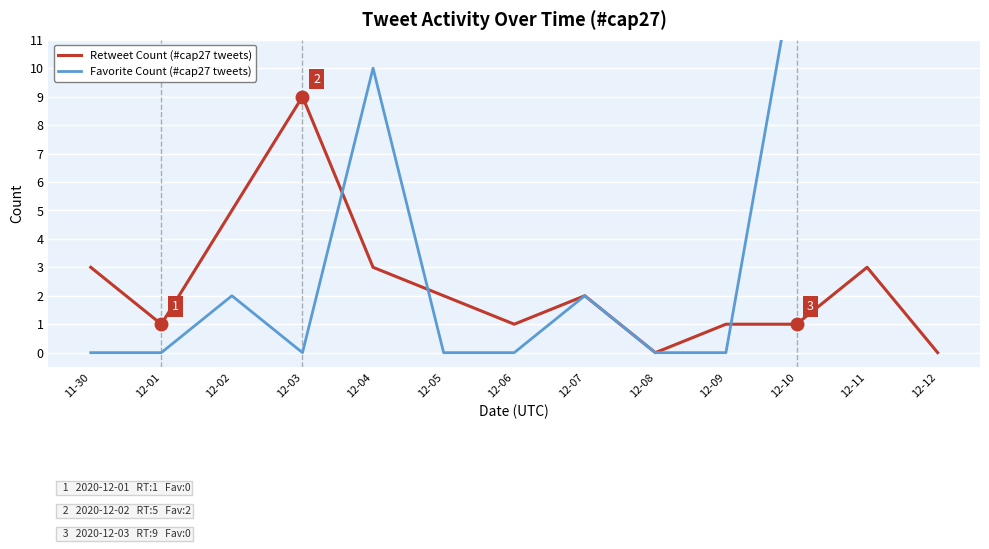

How many intersections are there between Retweet Count (#cap27 tweets) and Favorite Count (#cap27 tweets)?

3